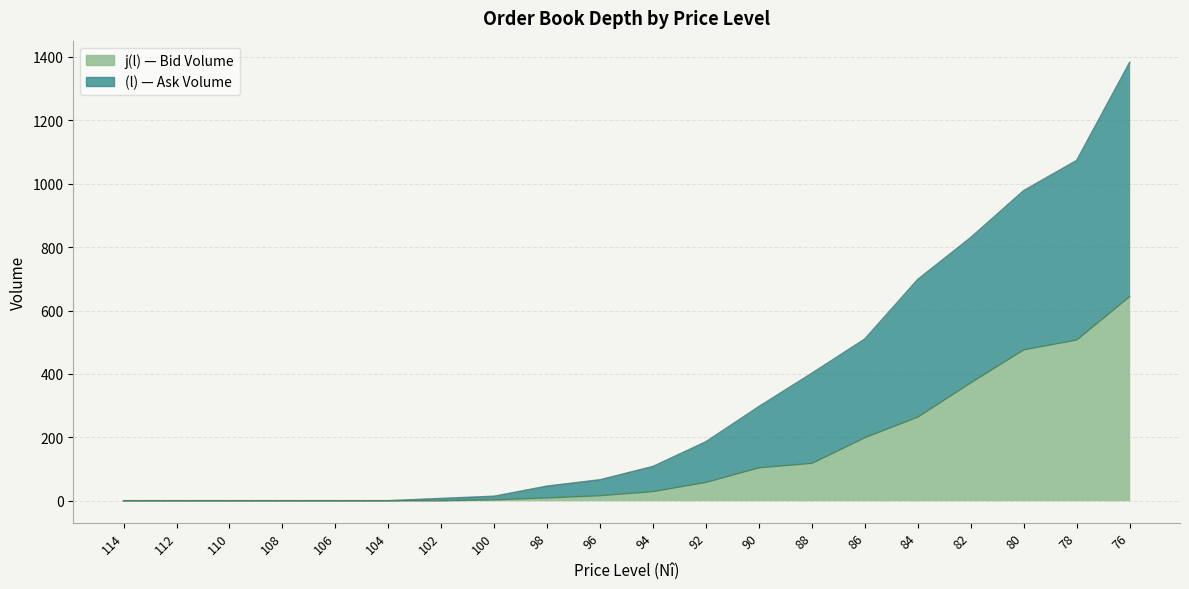

The j(l) series shows 98 at 92. True or false?

False